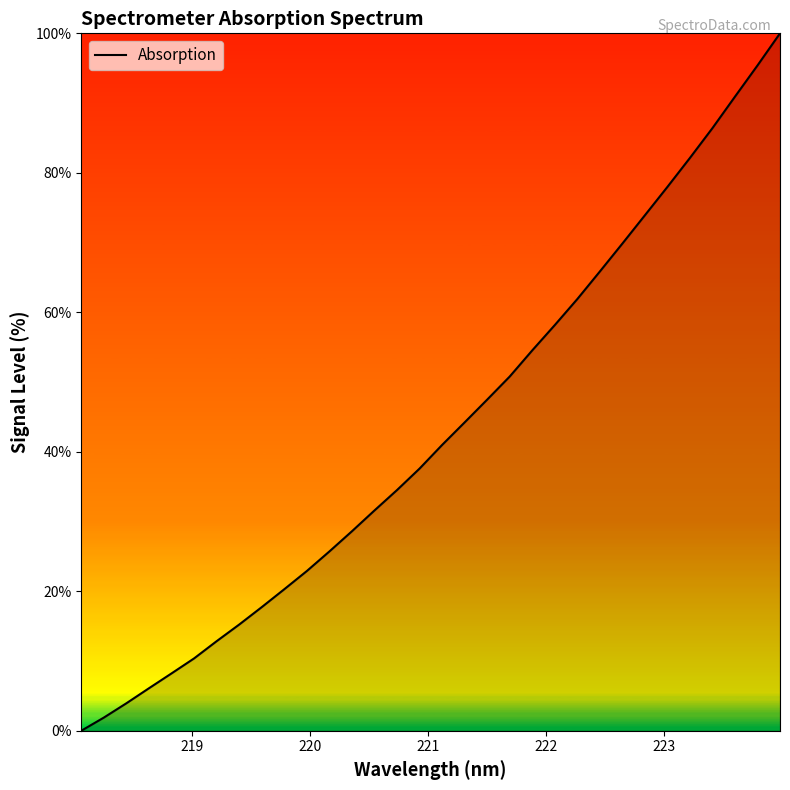

What is the maximum value shown in the chart?

100.0